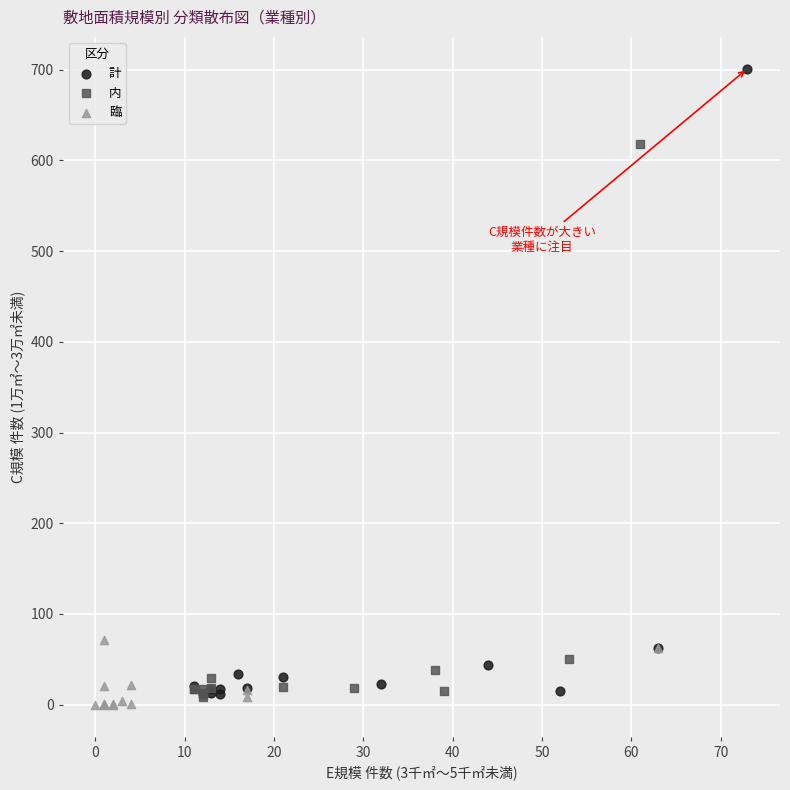

Which series reaches the maximum Y coordinate?

計